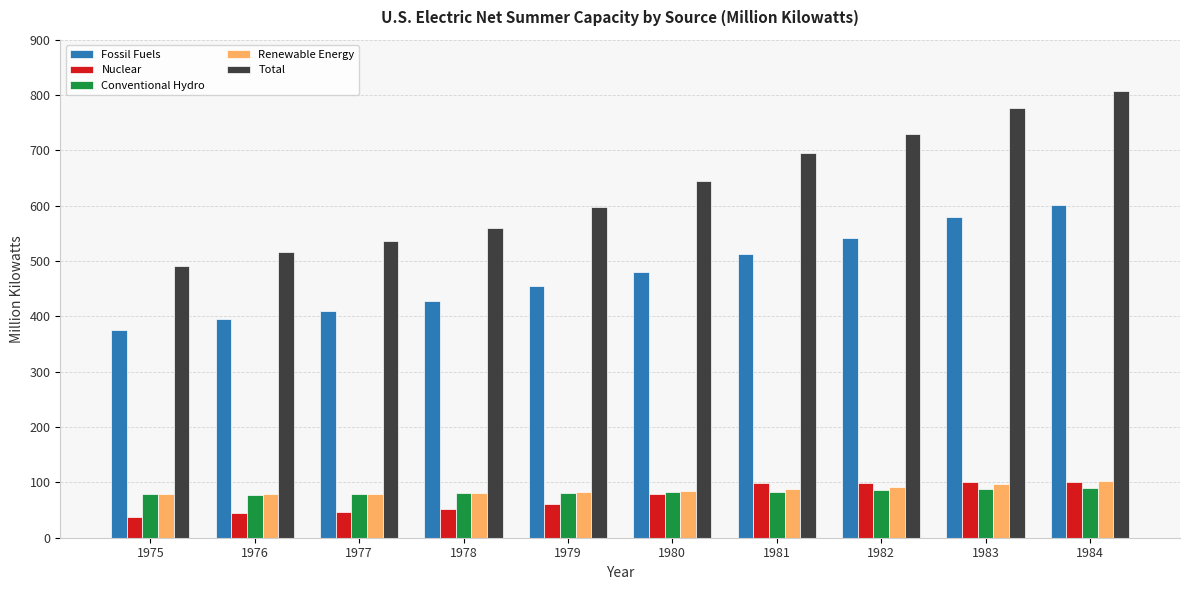

What is the approximate value of Fossil Fuels at 1982?

541.7